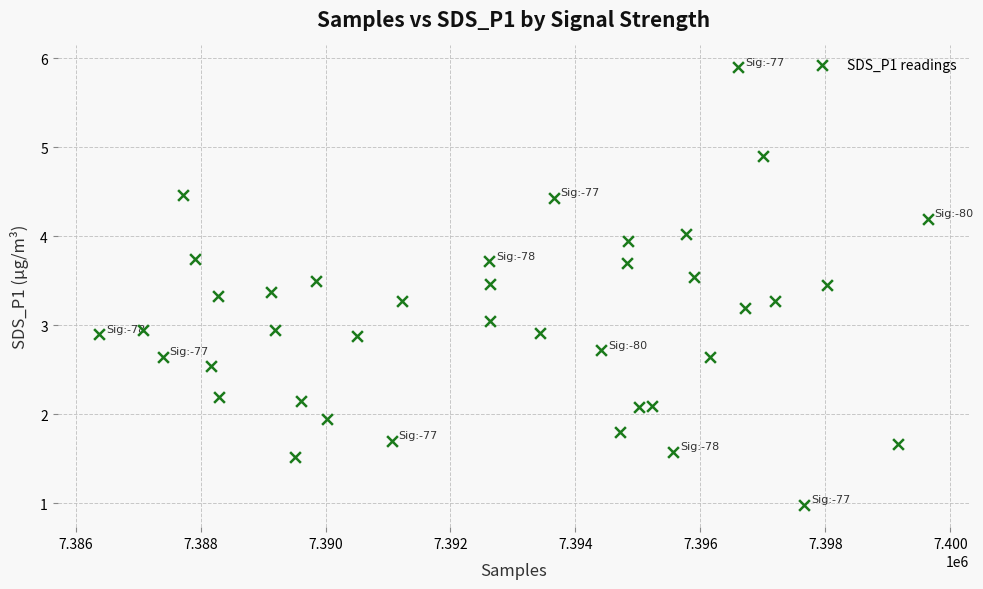

What is the range of X values (max minus min)?

13265.0